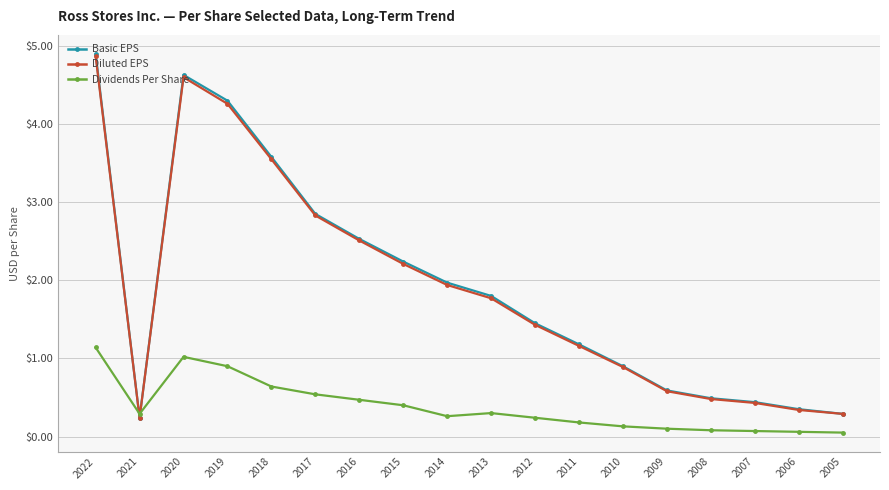

At which label does Diluted EPS first exceed 1?

2022